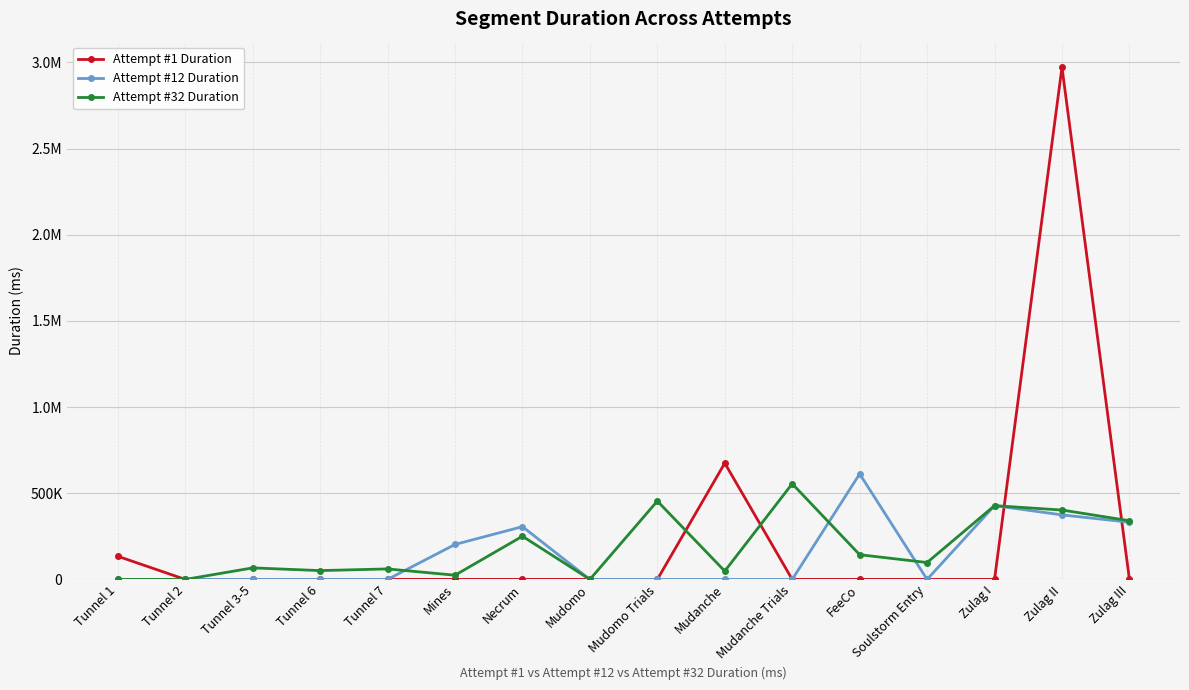

What position from the right is Mudomo Trials?

8